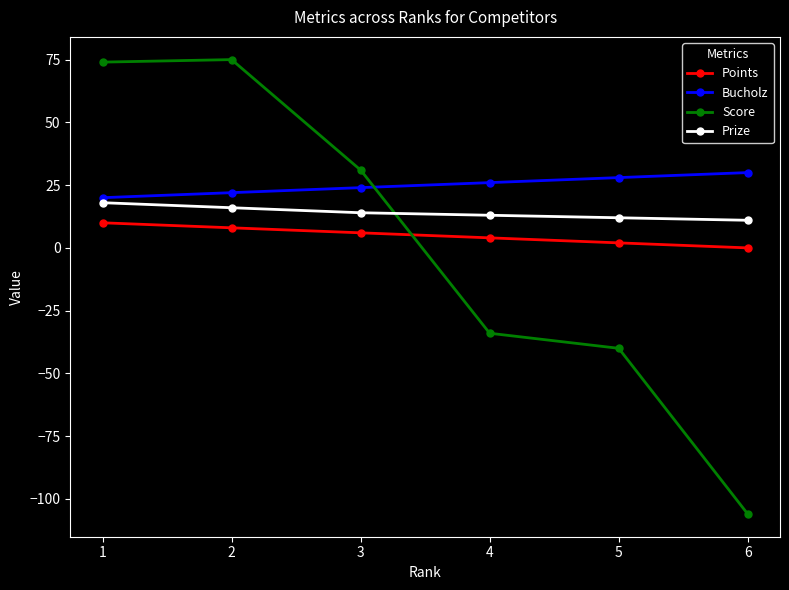

True or false: Points has more than 1 points higher than both neighbors.

False